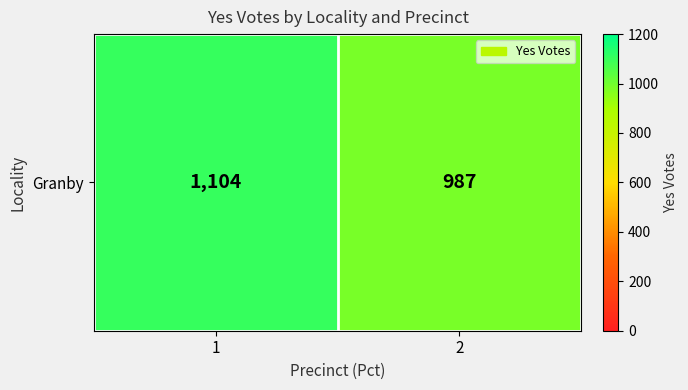

Which label corresponds to the smallest value in the chart?

2